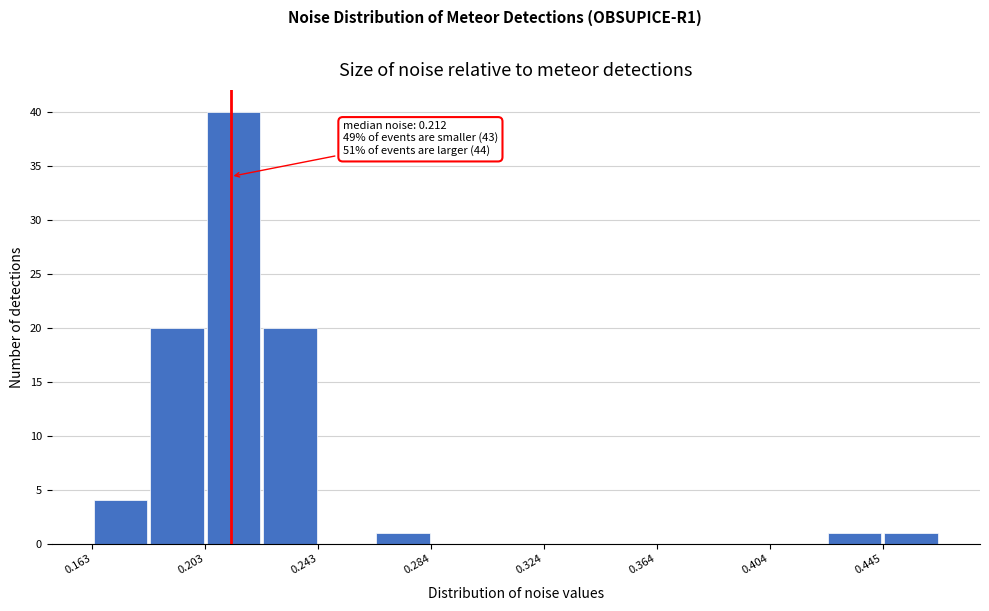

Which range on the x-axis has the tallest bar?

0.205 to 0.225